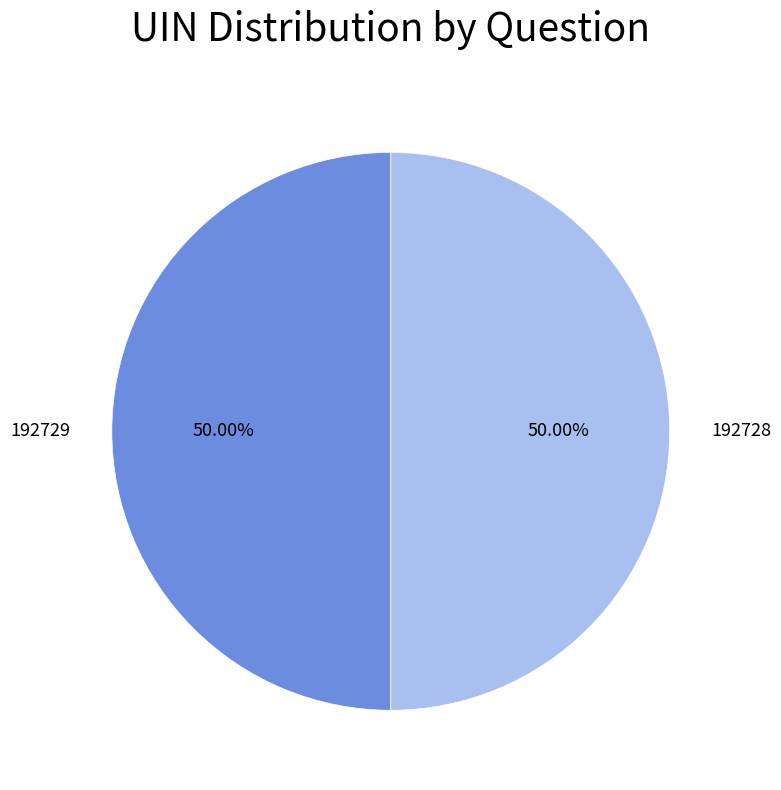

What percentage is NOT represented by 192729?

50.0%